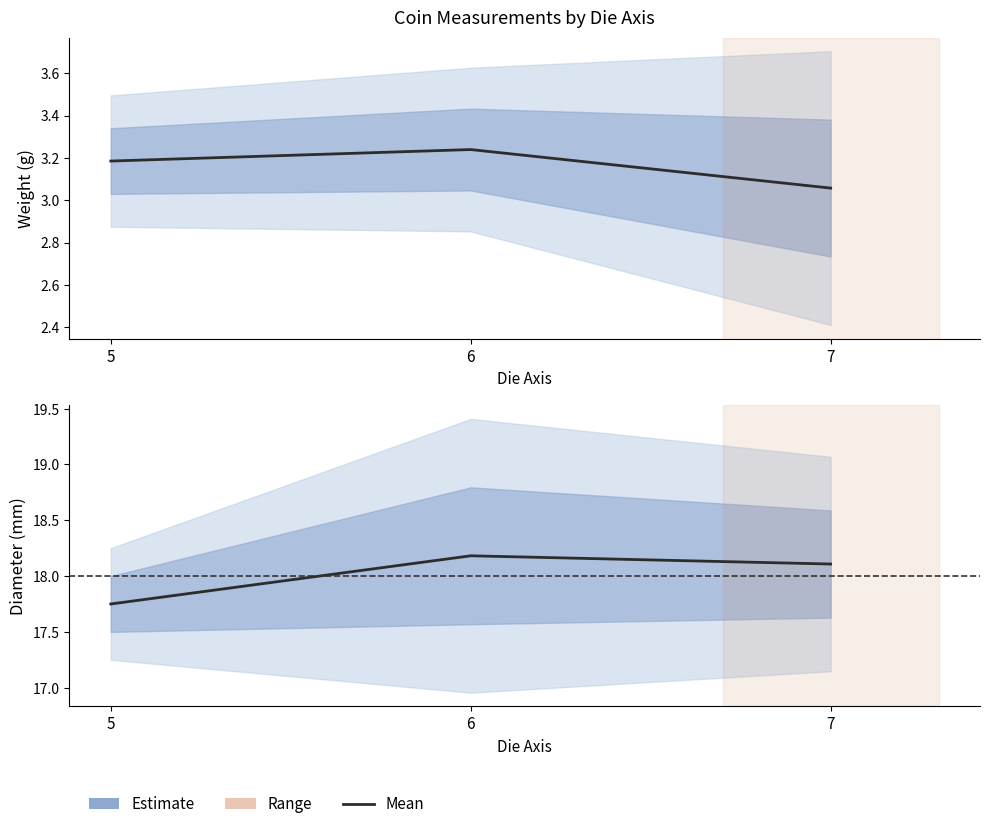

What is the value of the weight point at the 2nd from the left?

3.2